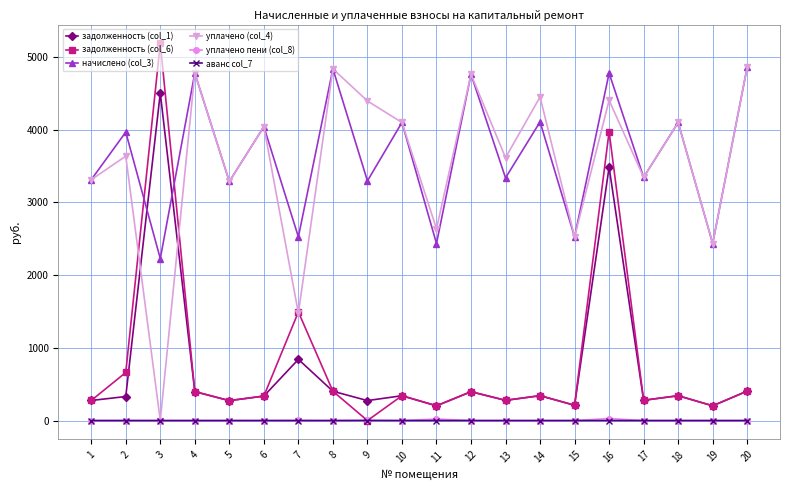

Is the value of аванс col_7 at 7 greater than the value of задолженность (col_1) at 7?

No